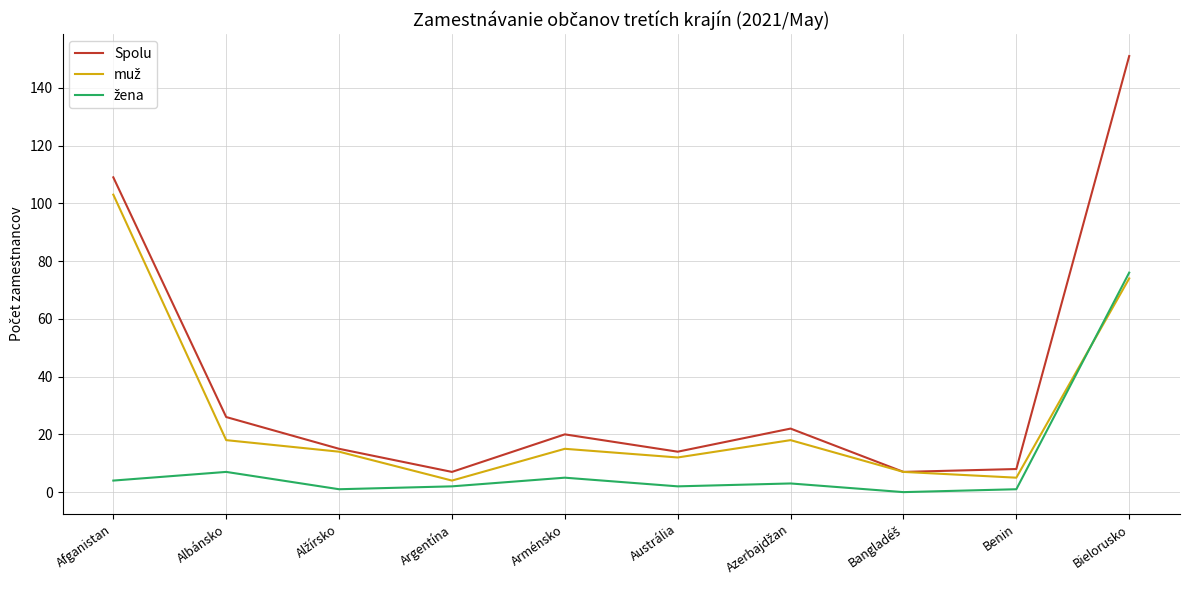

Which category has the highest value in the Spolu series?

Bielorusko